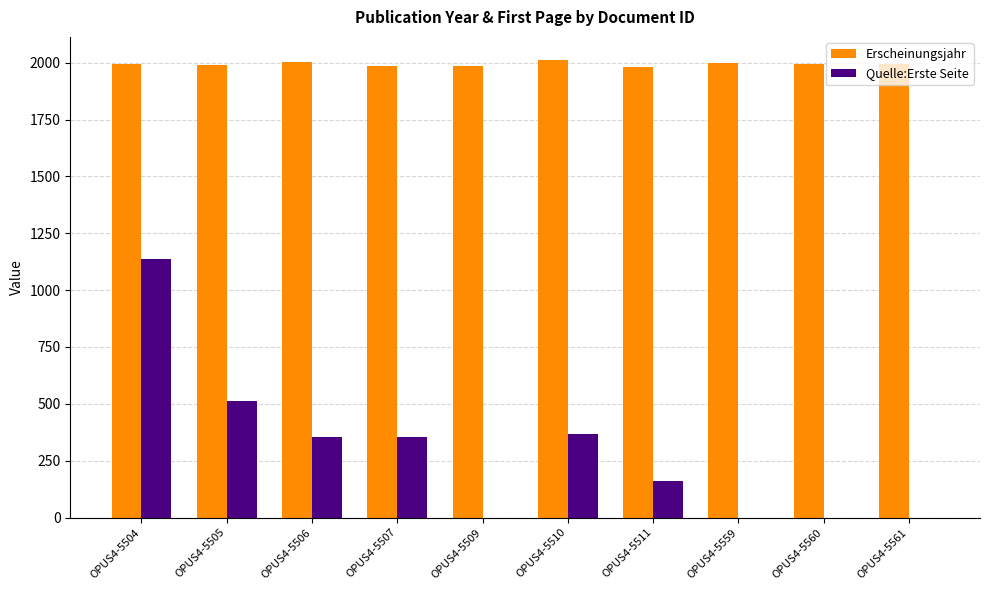

Which series has the largest total across all categories?

Erscheinungsjahr